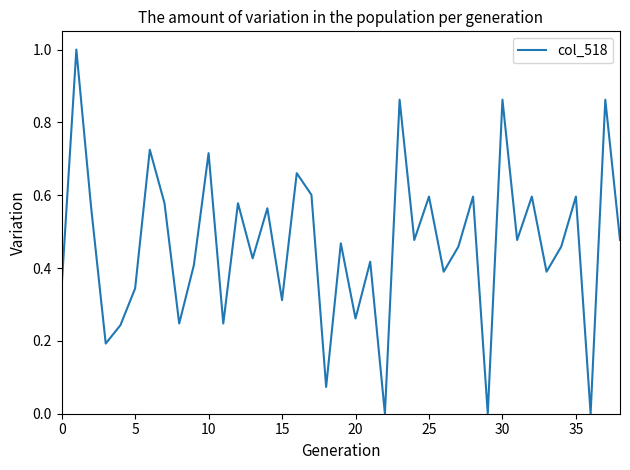

What is the difference between the maximum and minimum values?

1.0